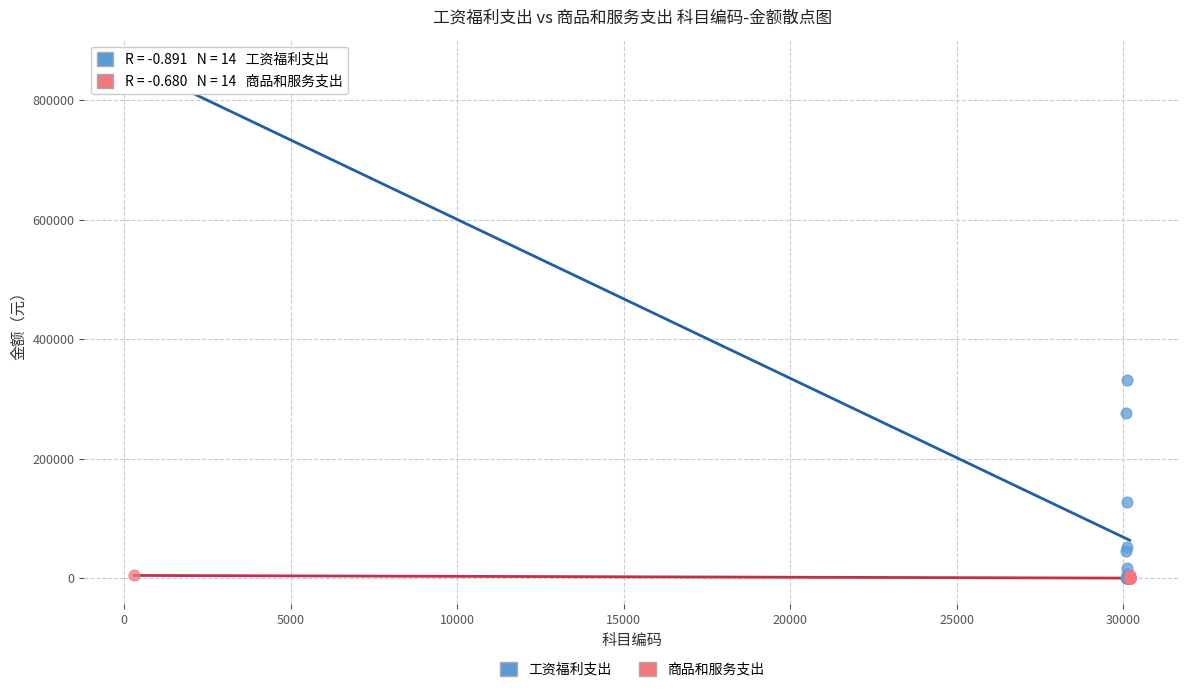

Which series has the largest Y range (max minus min)?

工资福利支出